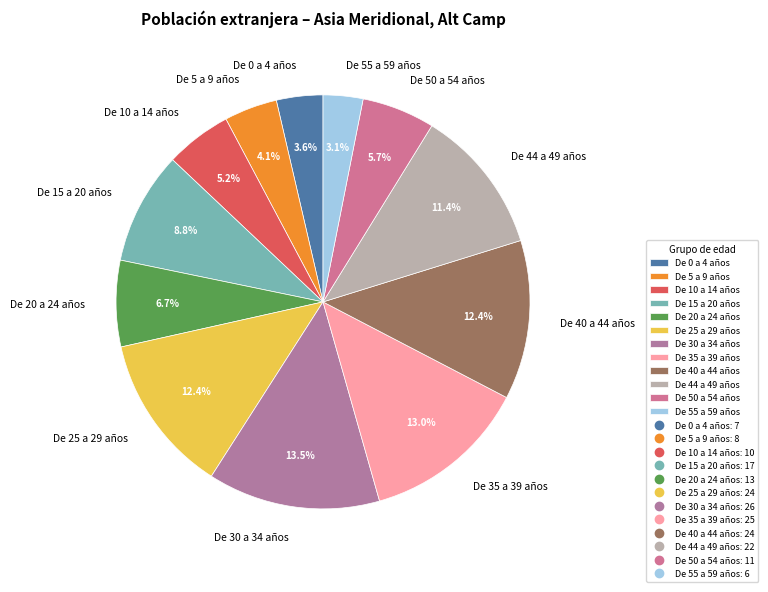

Is there a majority slice in this chart?

No